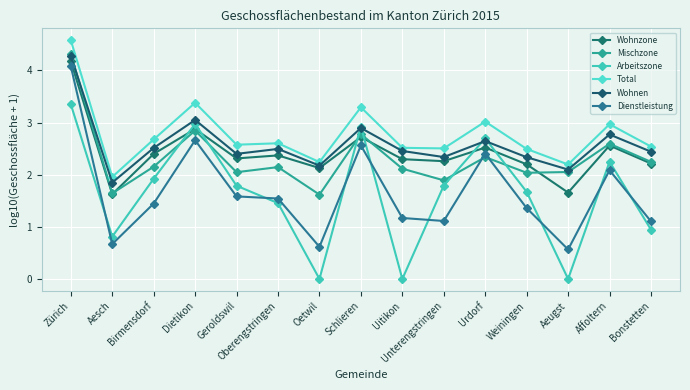

What is the label of the 10th point from the right?

Oberengstringen